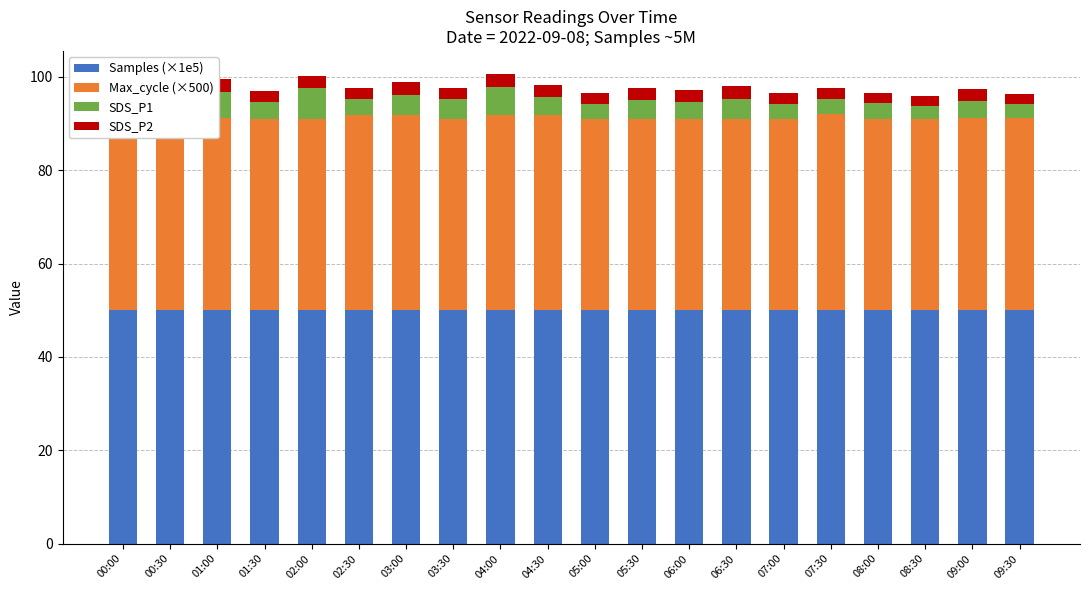

What position from the right is 04:30?

11